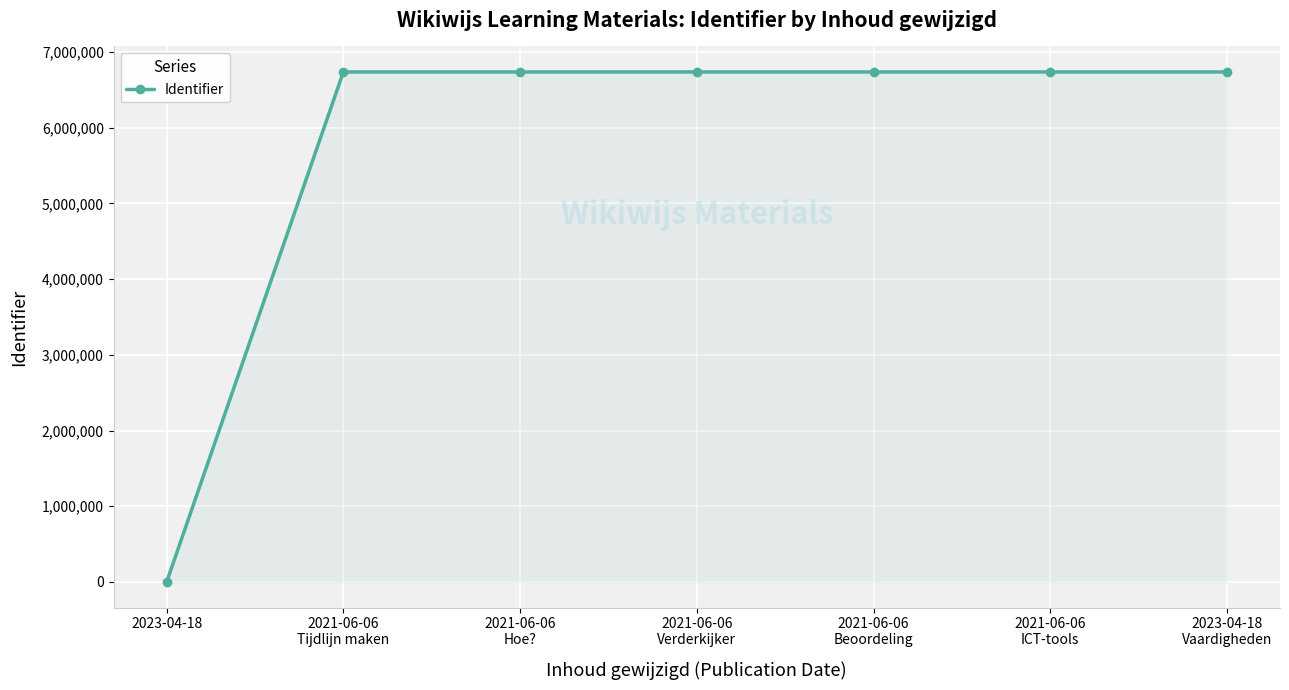

How many series are shown in this chart?

1